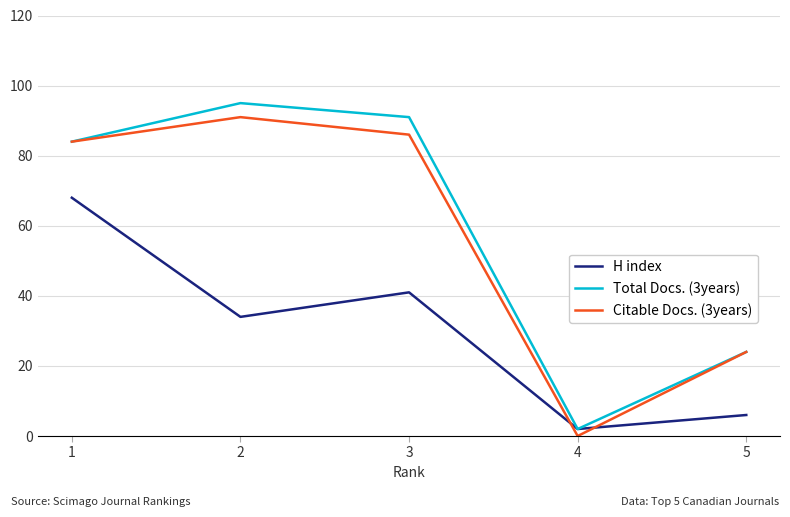

The H index series shows 6 at 5. True or false?

True